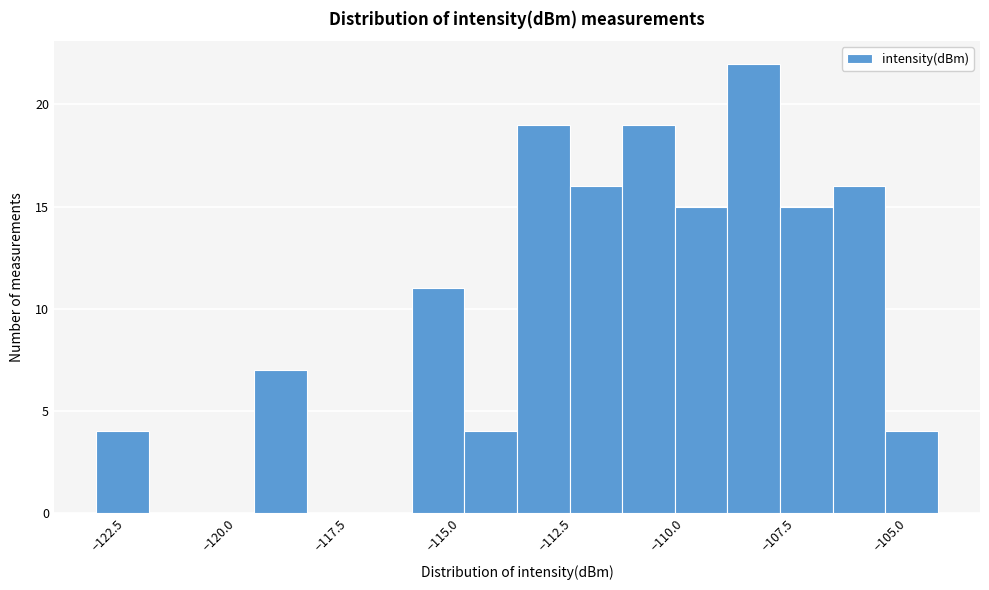

Read against the x-axis, roughly where is the centre of the tallest bar?

-108.0